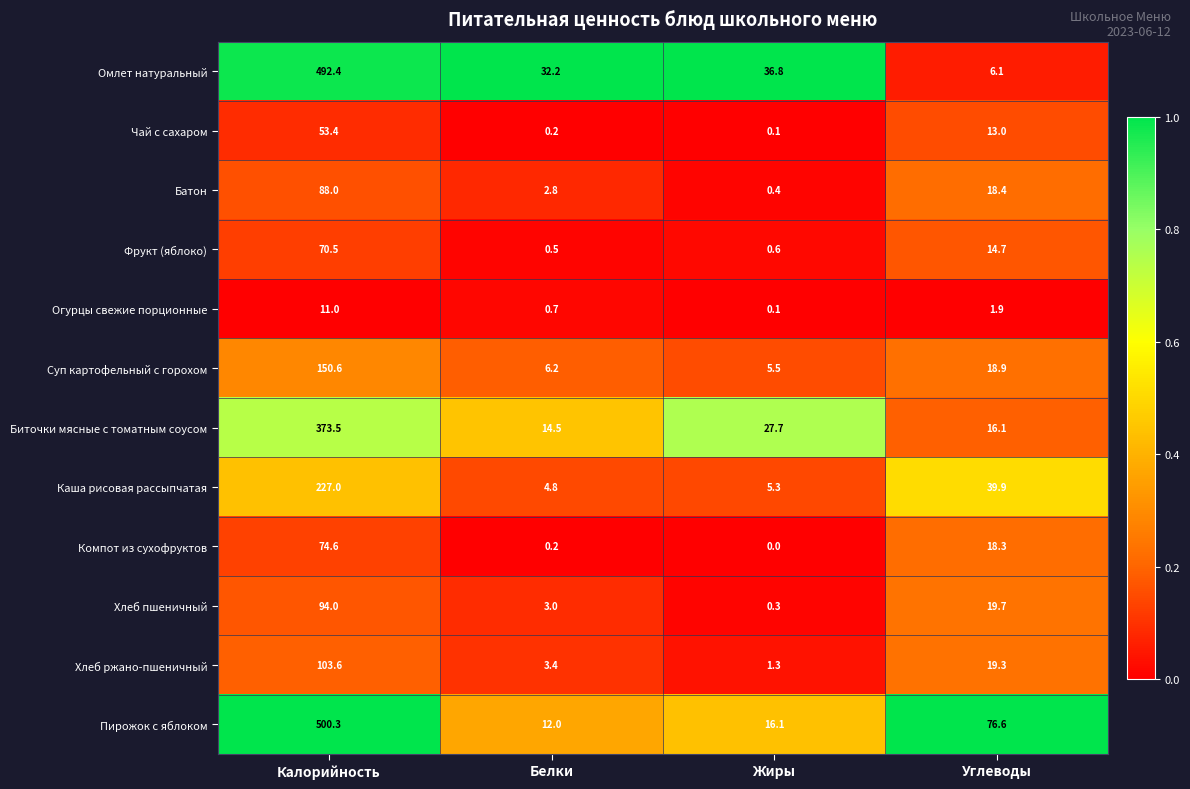

Where does the Хлеб ржано-пшеничный series first go above 19?

Калорийность